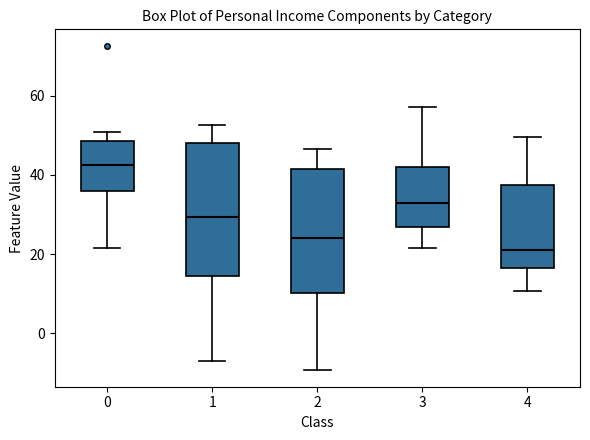

Where does the upper whisker of the box at x = 3 end on the y-axis? The values are not printed on the chart, so give them approximately, as read against the axis.

58